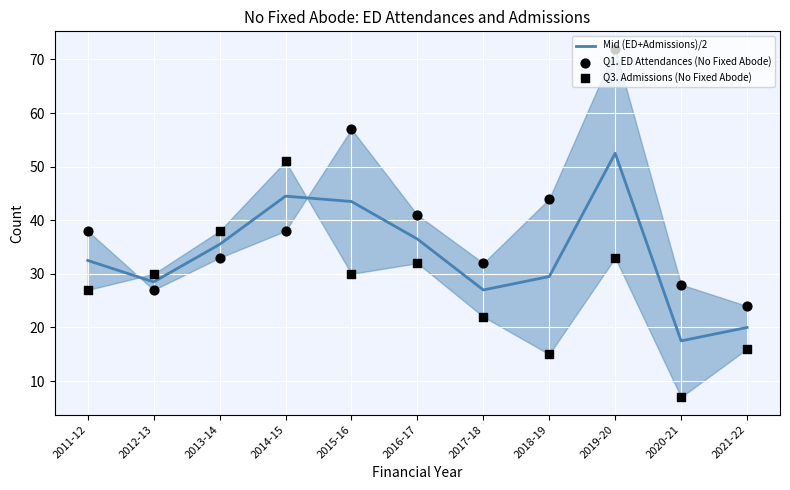

Is the value of Mid (ED+Admissions)/2 at 2012-13 greater than the value of Q3. Admissions (No Fixed Abode) at 2017-18?

Yes